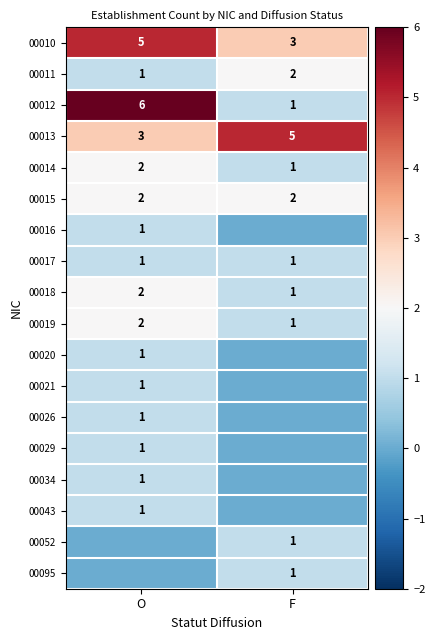

The value of 00014 at F is 1. True or false?

True